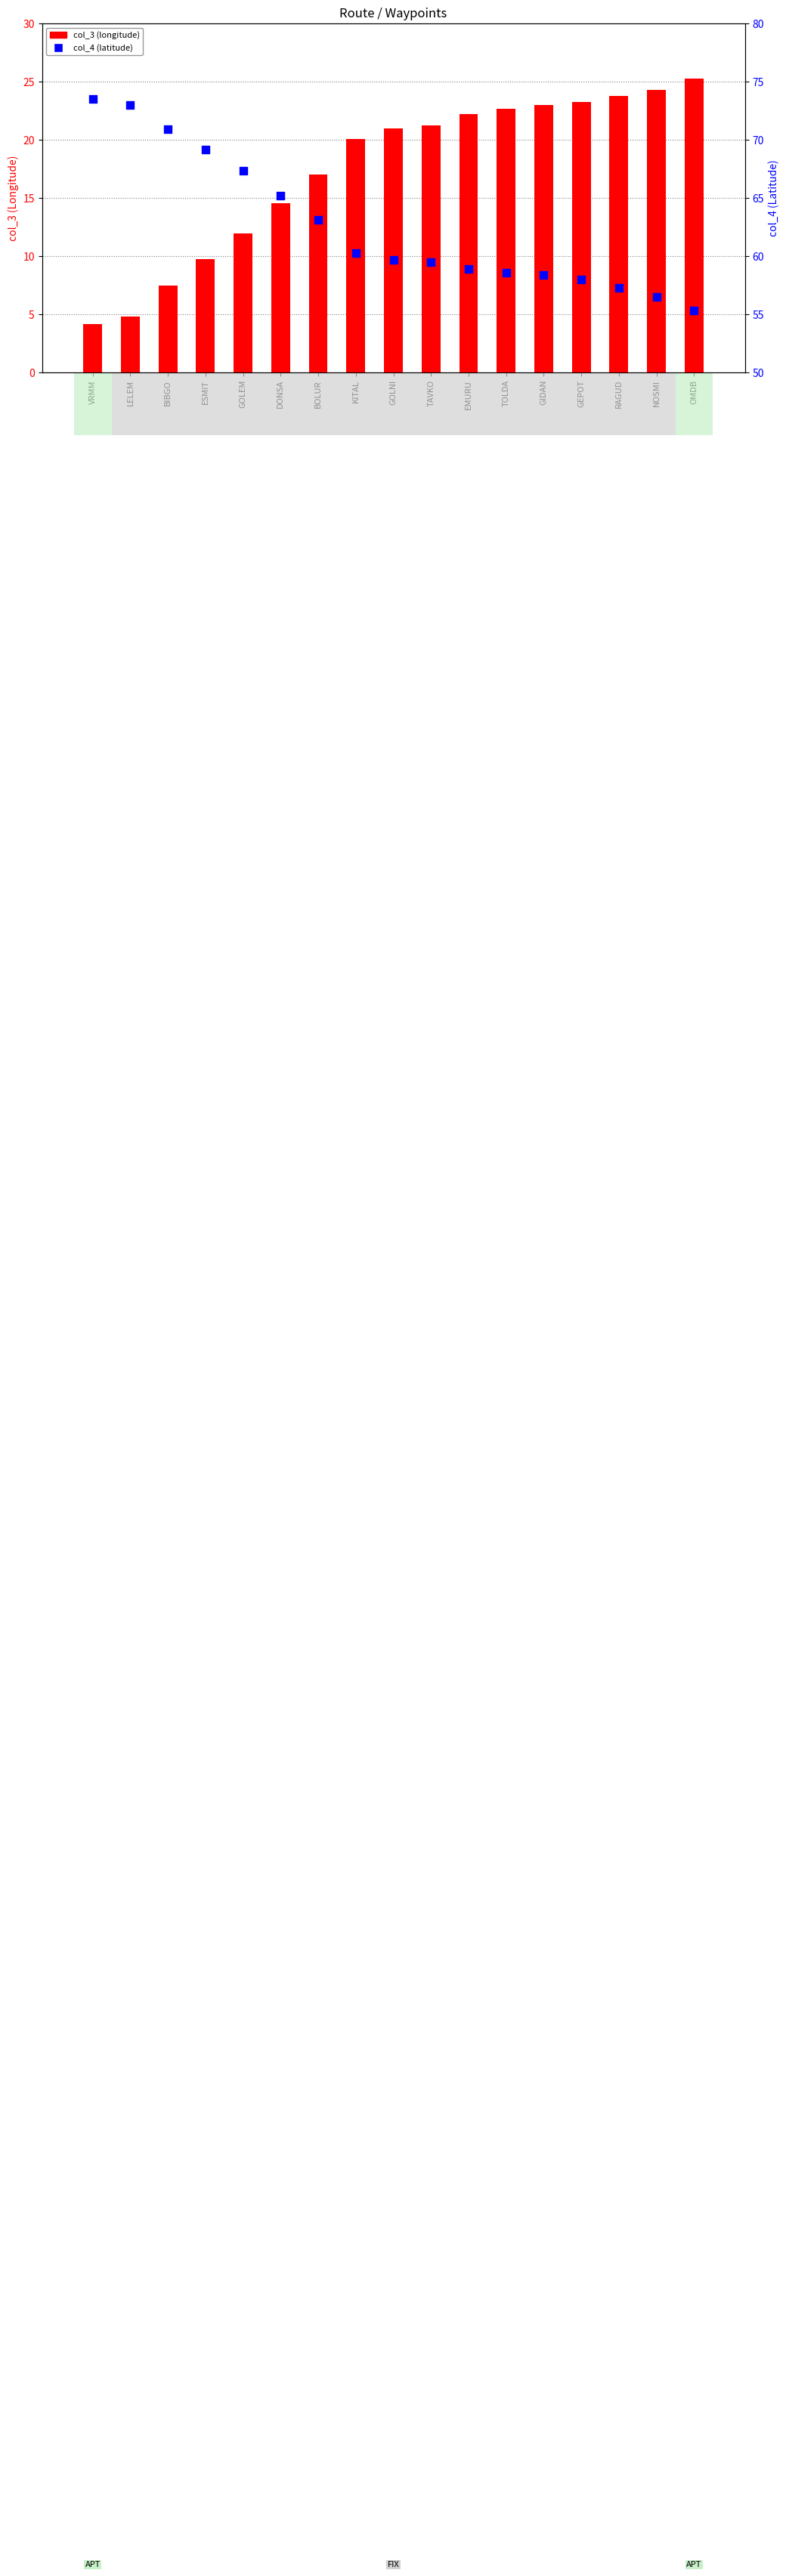

What is the total value across all series at BIBGO?

78.4